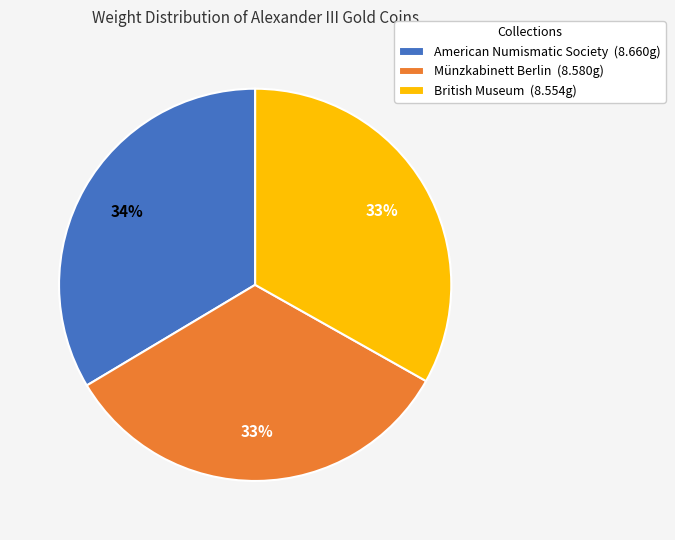

Do Münzkabinett Berlin (8.580g) and American Numismatic Society (8.660g) together represent more than half of the pie?

Yes